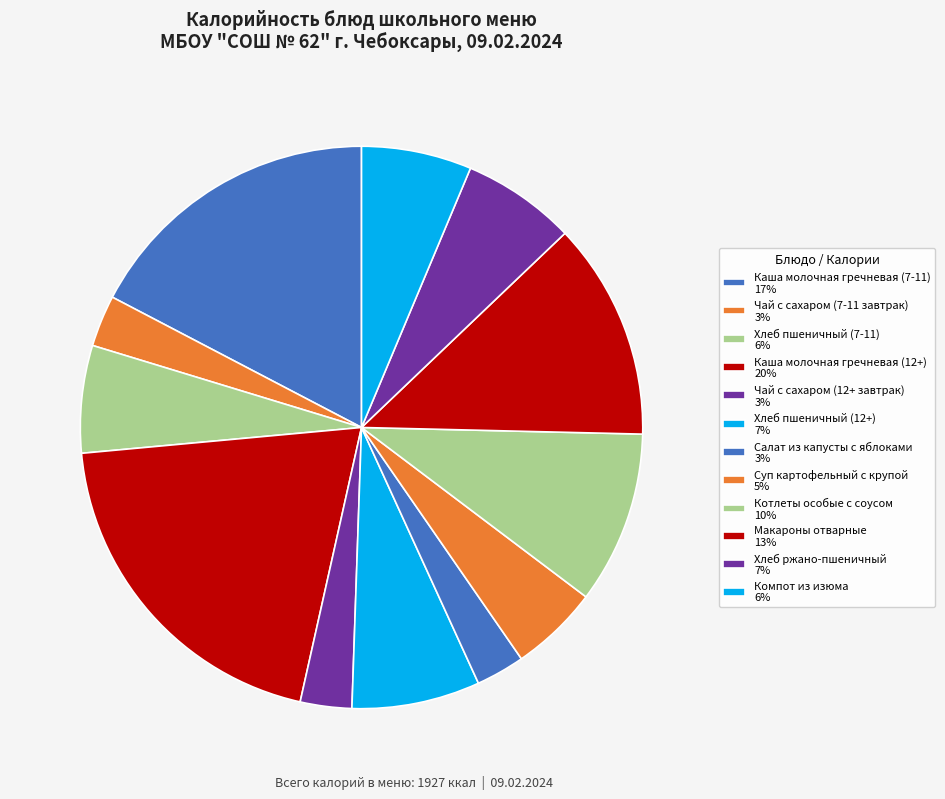

Rank the categories by value from lowest to highest.

Салат из капусты с яблоками, Чай с сахаром (7-11 завтрак), Чай с сахаром (12+ завтрак), Суп картофельный с крупой, Хлеб пшеничный (7-11), Компот из изюма, Хлеб ржано-пшеничный, Хлеб пшеничный (12+), Котлеты особые с соусом, Макароны отварные, Каша молочная гречневая (7-11), Каша молочная гречневая (12+)